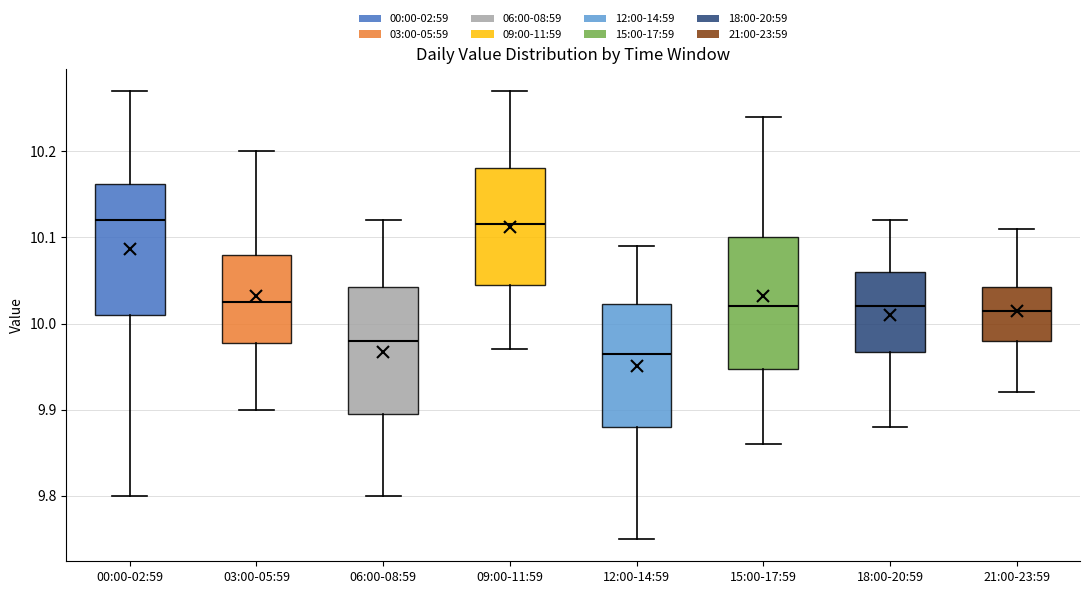

Reading left to right, transcribe this box plot: for each box, give where its median line is, the range the box spans, and where its two whiskers end, as read against the y-axis. The values are not printed on the chart, so give them approximately, as read against the axis.

00:00-02:59: median 10.12, box 10.01 to 10.16, whiskers 9.80 to 10.27
03:00-05:59: median 10.03, box 9.98 to 10.08, whiskers 9.90 to 10.20
06:00-08:59: median 9.98, box 9.90 to 10.04, whiskers 9.80 to 10.12
09:00-11:59: median 10.12, box 10.05 to 10.18, whiskers 9.97 to 10.27
12:00-14:59: median 9.97, box 9.88 to 10.02, whiskers 9.75 to 10.09
15:00-17:59: median 10.02, box 9.95 to 10.10, whiskers 9.86 to 10.24
18:00-20:59: median 10.02, box 9.97 to 10.06, whiskers 9.88 to 10.12
21:00-23:59: median 10.02, box 9.98 to 10.04, whiskers 9.92 to 10.11